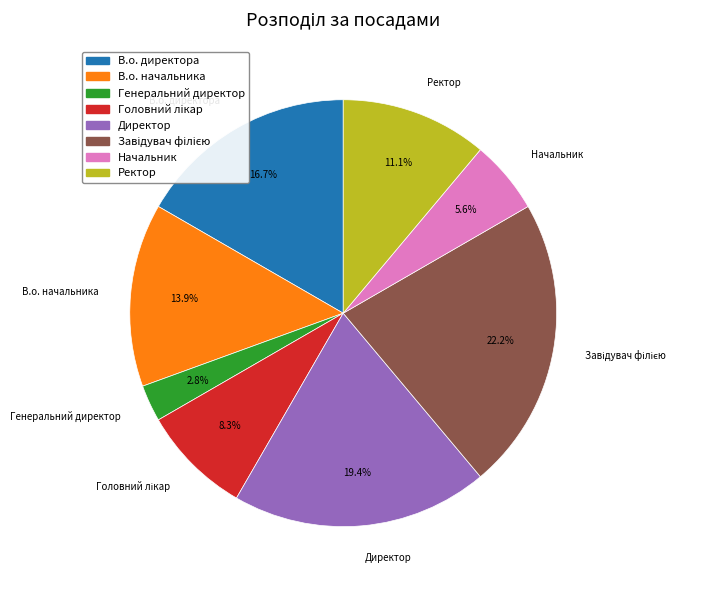

Which has a higher value, Директор or Ректор?

Директор